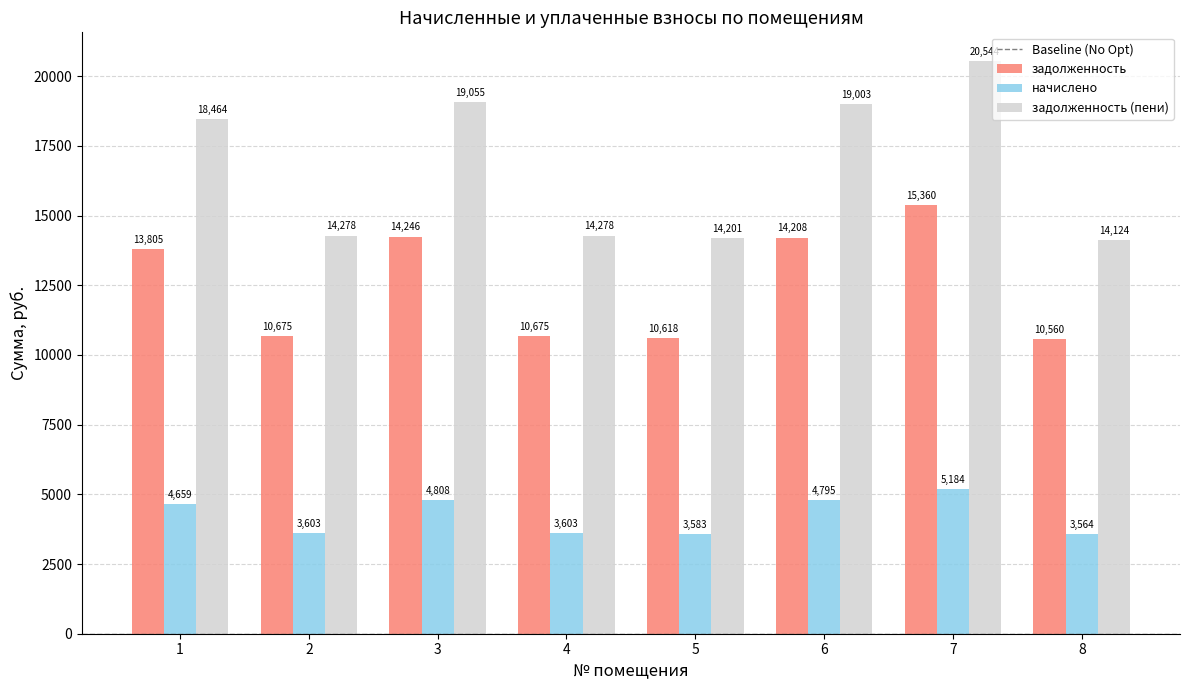

What is the highest value of the задолженность (пени) series?

20544.0